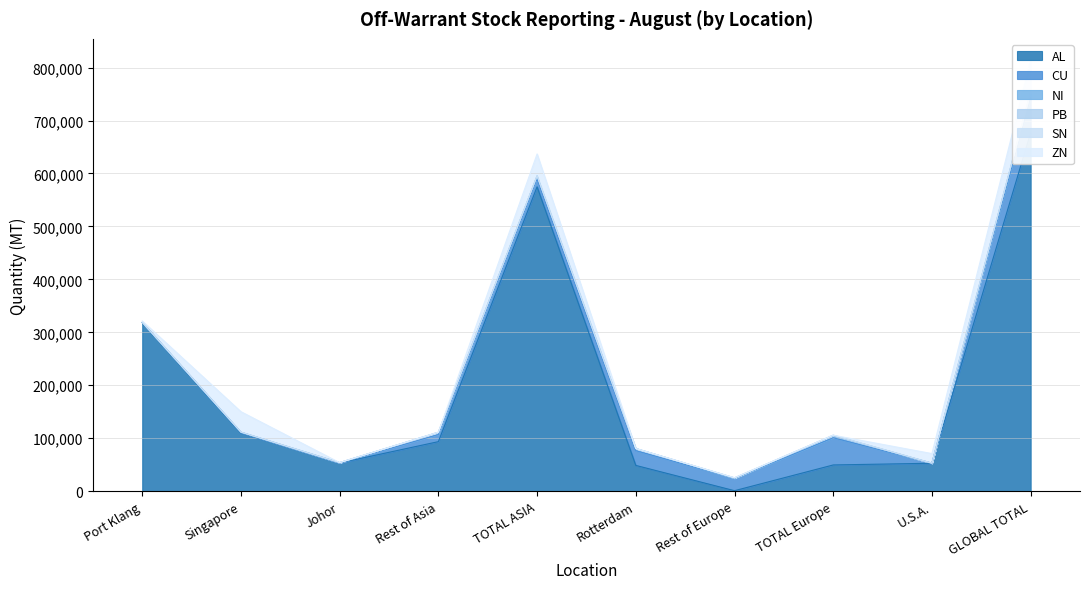

Read the ZN value at U.S.A..

18148